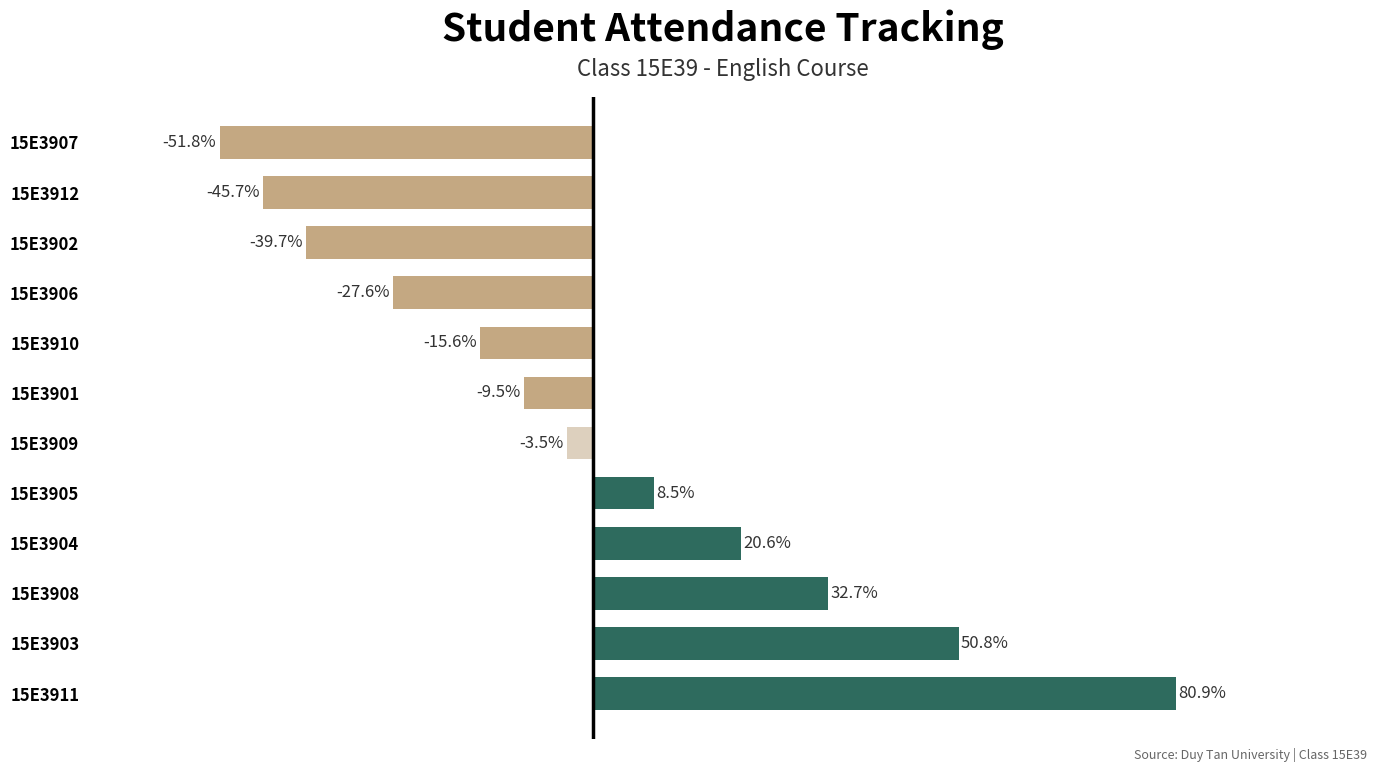

List the labels in order of value, smallest first.

15E3907, 15E3912, 15E3902, 15E3906, 15E3910, 15E3901, 15E3909, 15E3905, 15E3904, 15E3908, 15E3903, 15E3911